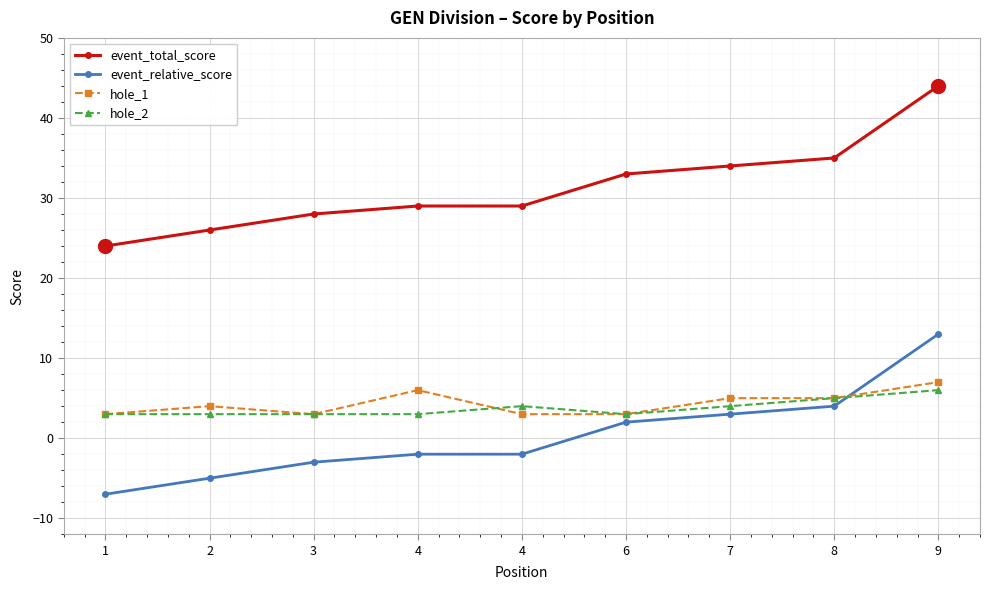

Reading left to right, extract all data points from this chart.

event_total_score: 24	26	28	29	29	33	34	35	44
event_relative_score: -7	-5	-3	-2	-2	2	3	4	13
hole_1: 3	4	3	6	3	3	5	5	7
hole_2: 3	3	3	3	4	3	4	5	6